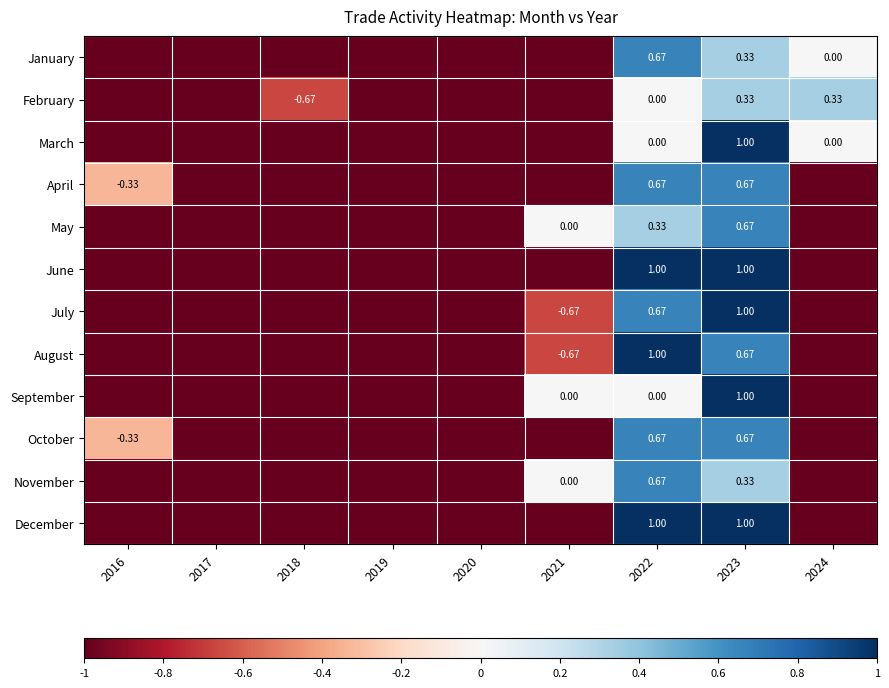

Is the value of April at 2023 greater than the value of February at 2022?

Yes